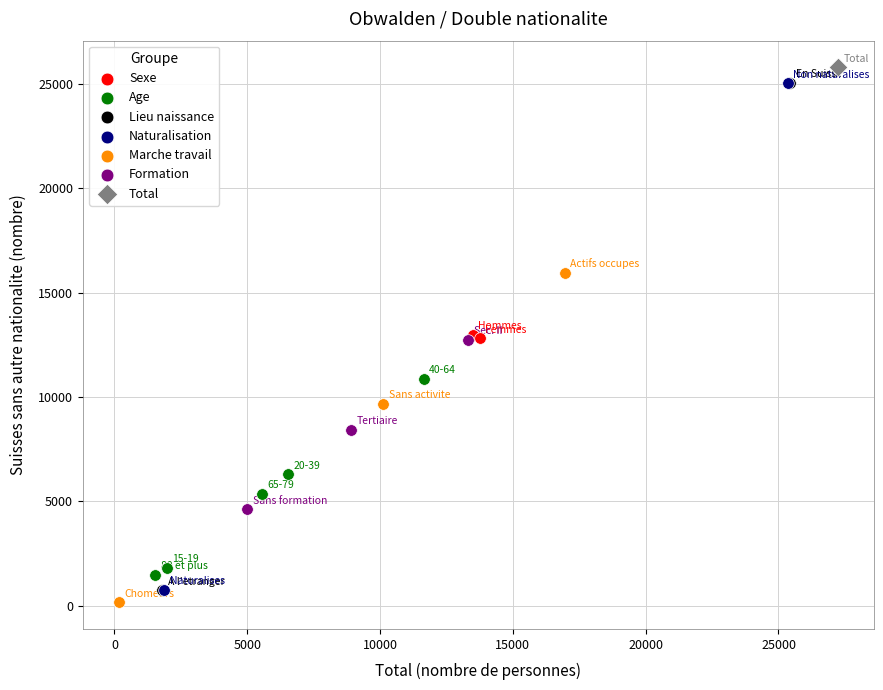

What are all the series names shown in the legend?

Sexe, Age, Lieu naissance, Naturalisation, Marche travail, Formation, Total